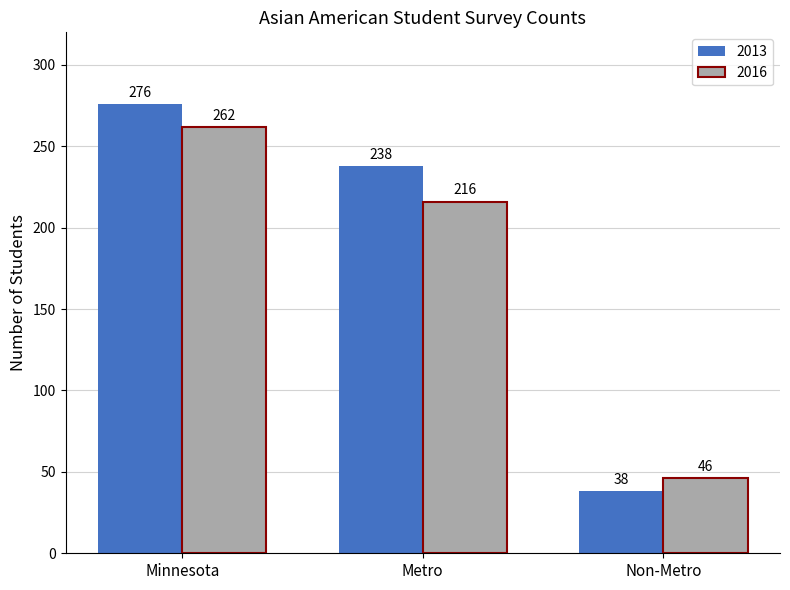

Is it true that 2013 equals 276 at Minnesota?

True